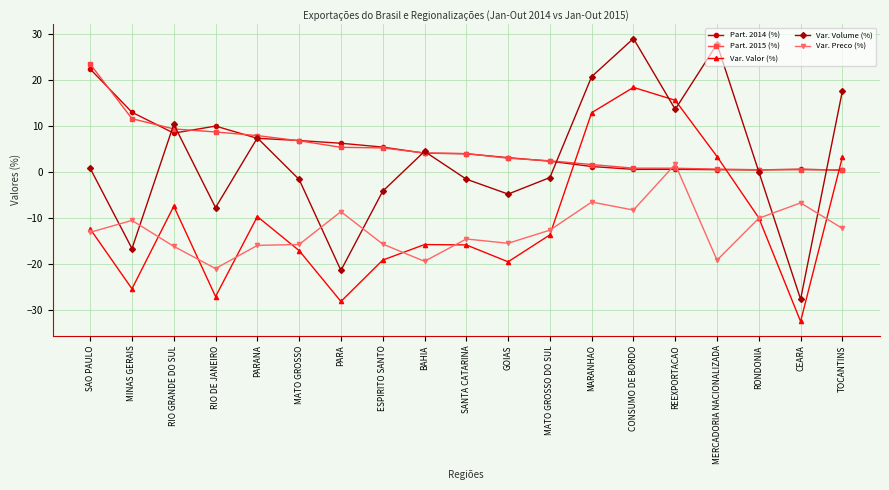

Which series has the largest range (max minus min)?

Var. Volume (%)